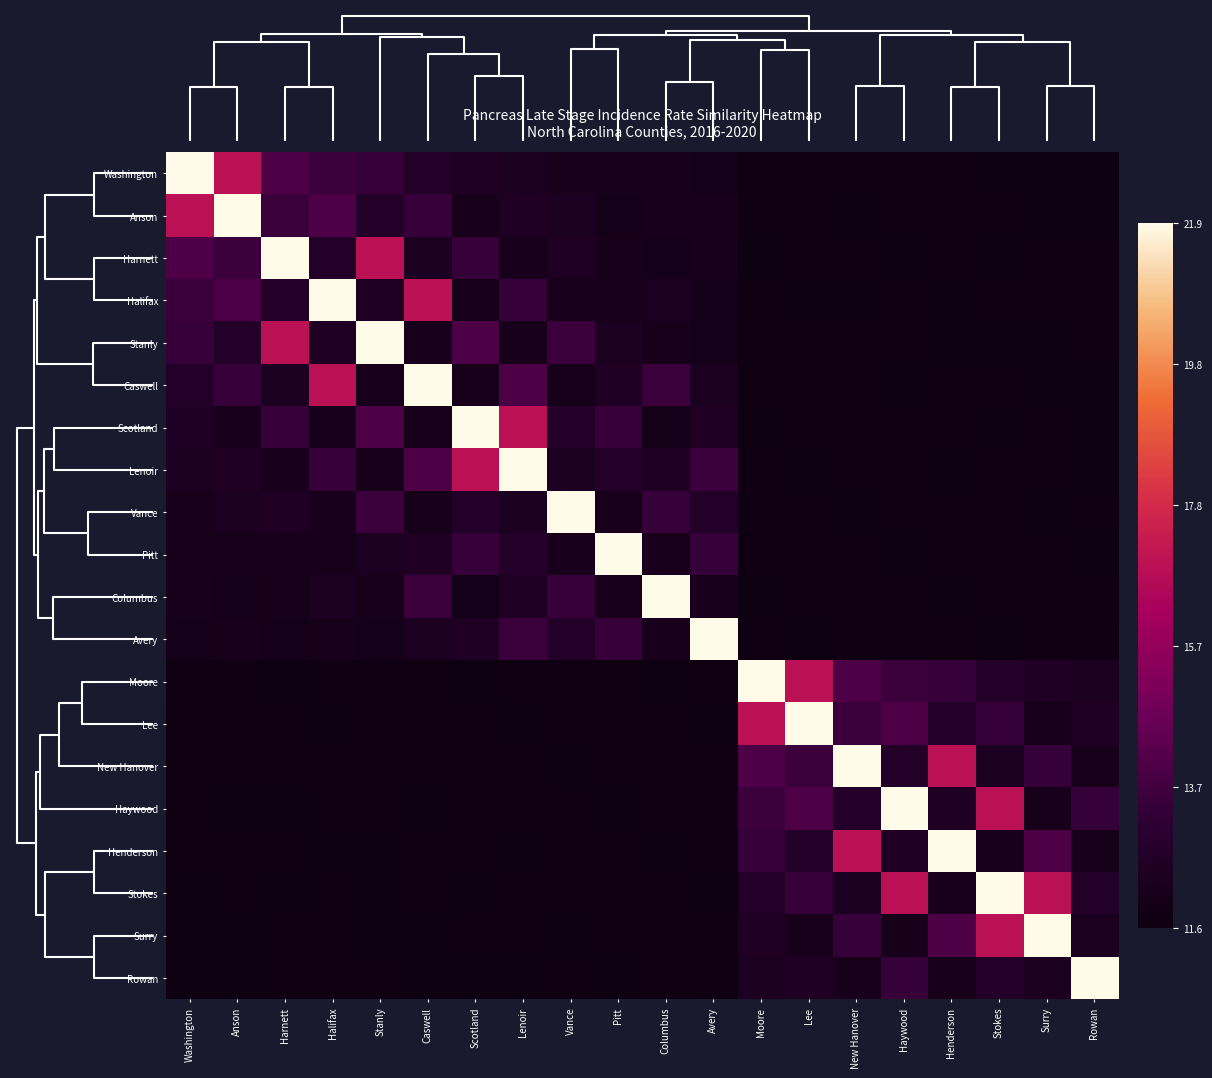

Reading left to right, extract all data points from this chart.

Washington: Washington=1.0	Anson=0.5	Harnett=0.2	Halifax=0.2	Stanly=0.2	Caswell=0.1	Scotland=0.1	Lenoir=0.1	Vance=0.1	Pitt=0.0	Columbus=0.0	Avery=0.0	Moore=0.0	Lee=0.0	New Hanover=0.0	Haywood=0.0	Henderson=0.0	Stokes=0.0	Surry=0.0	Rowan=0.0
Anson: Washington=0.5	Anson=1.0	Harnett=0.2	Halifax=0.2	Stanly=0.1	Caswell=0.2	Scotland=0.1	Lenoir=0.1	Vance=0.1	Pitt=0.0	Columbus=0.0	Avery=0.0	Moore=0.0	Lee=0.0	New Hanover=0.0	Haywood=0.0	Henderson=0.0	Stokes=0.0	Surry=0.0	Rowan=0.0
Harnett: Washington=0.2	Anson=0.2	Harnett=1.0	Halifax=0.1	Stanly=0.5	Caswell=0.1	Scotland=0.2	Lenoir=0.1	Vance=0.1	Pitt=0.0	Columbus=0.0	Avery=0.0	Moore=0.0	Lee=0.0	New Hanover=0.0	Haywood=0.0	Henderson=0.0	Stokes=0.0	Surry=0.0	Rowan=0.0
Halifax: Washington=0.2	Anson=0.2	Harnett=0.1	Halifax=1.0	Stanly=0.1	Caswell=0.5	Scotland=0.0	Lenoir=0.2	Vance=0.1	Pitt=0.0	Columbus=0.1	Avery=0.0	Moore=0.0	Lee=0.0	New Hanover=0.0	Haywood=0.0	Henderson=0.0	Stokes=0.0	Surry=0.0	Rowan=0.0
Stanly: Washington=0.2	Anson=0.1	Harnett=0.5	Halifax=0.1	Stanly=1.0	Caswell=0.1	Scotland=0.2	Lenoir=0.0	Vance=0.2	Pitt=0.1	Columbus=0.0	Avery=0.0	Moore=0.0	Lee=0.0	New Hanover=0.0	Haywood=0.0	Henderson=0.0	Stokes=0.0	Surry=0.0	Rowan=0.0
Caswell: Washington=0.1	Anson=0.2	Harnett=0.1	Halifax=0.5	Stanly=0.1	Caswell=1.0	Scotland=0.0	Lenoir=0.2	Vance=0.0	Pitt=0.1	Columbus=0.2	Avery=0.1	Moore=0.0	Lee=0.0	New Hanover=0.0	Haywood=0.0	Henderson=0.0	Stokes=0.0	Surry=0.0	Rowan=0.0
Scotland: Washington=0.1	Anson=0.1	Harnett=0.2	Halifax=0.0	Stanly=0.2	Caswell=0.0	Scotland=1.0	Lenoir=0.5	Vance=0.1	Pitt=0.2	Columbus=0.0	Avery=0.1	Moore=0.0	Lee=0.0	New Hanover=0.0	Haywood=0.0	Henderson=0.0	Stokes=0.0	Surry=0.0	Rowan=0.0
Lenoir: Washington=0.1	Anson=0.1	Harnett=0.1	Halifax=0.2	Stanly=0.0	Caswell=0.2	Scotland=0.5	Lenoir=1.0	Vance=0.1	Pitt=0.1	Columbus=0.1	Avery=0.2	Moore=0.0	Lee=0.0	New Hanover=0.0	Haywood=0.0	Henderson=0.0	Stokes=0.0	Surry=0.0	Rowan=0.0
Vance: Washington=0.1	Anson=0.1	Harnett=0.1	Halifax=0.1	Stanly=0.2	Caswell=0.0	Scotland=0.1	Lenoir=0.1	Vance=1.0	Pitt=0.1	Columbus=0.2	Avery=0.1	Moore=0.0	Lee=0.0	New Hanover=0.0	Haywood=0.0	Henderson=0.0	Stokes=0.0	Surry=0.0	Rowan=0.0
Pitt: Washington=0.0	Anson=0.0	Harnett=0.0	Halifax=0.0	Stanly=0.1	Caswell=0.1	Scotland=0.2	Lenoir=0.1	Vance=0.1	Pitt=1.0	Columbus=0.1	Avery=0.2	Moore=0.0	Lee=0.0	New Hanover=0.0	Haywood=0.0	Henderson=0.0	Stokes=0.0	Surry=0.0	Rowan=0.0
Columbus: Washington=0.0	Anson=0.0	Harnett=0.0	Halifax=0.1	Stanly=0.0	Caswell=0.2	Scotland=0.0	Lenoir=0.1	Vance=0.2	Pitt=0.1	Columbus=1.0	Avery=0.1	Moore=0.0	Lee=0.0	New Hanover=0.0	Haywood=0.0	Henderson=0.0	Stokes=0.0	Surry=0.0	Rowan=0.0
Avery: Washington=0.0	Anson=0.0	Harnett=0.0	Halifax=0.0	Stanly=0.0	Caswell=0.1	Scotland=0.1	Lenoir=0.2	Vance=0.1	Pitt=0.2	Columbus=0.1	Avery=1.0	Moore=0.0	Lee=0.0	New Hanover=0.0	Haywood=0.0	Henderson=0.0	Stokes=0.0	Surry=0.0	Rowan=0.0
Moore: Washington=0.0	Anson=0.0	Harnett=0.0	Halifax=0.0	Stanly=0.0	Caswell=0.0	Scotland=0.0	Lenoir=0.0	Vance=0.0	Pitt=0.0	Columbus=0.0	Avery=0.0	Moore=1.0	Lee=0.5	New Hanover=0.2	Haywood=0.2	Henderson=0.2	Stokes=0.1	Surry=0.1	Rowan=0.1
Lee: Washington=0.0	Anson=0.0	Harnett=0.0	Halifax=0.0	Stanly=0.0	Caswell=0.0	Scotland=0.0	Lenoir=0.0	Vance=0.0	Pitt=0.0	Columbus=0.0	Avery=0.0	Moore=0.5	Lee=1.0	New Hanover=0.2	Haywood=0.2	Henderson=0.1	Stokes=0.2	Surry=0.1	Rowan=0.1
New Hanover: Washington=0.0	Anson=0.0	Harnett=0.0	Halifax=0.0	Stanly=0.0	Caswell=0.0	Scotland=0.0	Lenoir=0.0	Vance=0.0	Pitt=0.0	Columbus=0.0	Avery=0.0	Moore=0.2	Lee=0.2	New Hanover=1.0	Haywood=0.1	Henderson=0.5	Stokes=0.1	Surry=0.2	Rowan=0.1
Haywood: Washington=0.0	Anson=0.0	Harnett=0.0	Halifax=0.0	Stanly=0.0	Caswell=0.0	Scotland=0.0	Lenoir=0.0	Vance=0.0	Pitt=0.0	Columbus=0.0	Avery=0.0	Moore=0.2	Lee=0.2	New Hanover=0.1	Haywood=1.0	Henderson=0.1	Stokes=0.5	Surry=0.0	Rowan=0.2
Henderson: Washington=0.0	Anson=0.0	Harnett=0.0	Halifax=0.0	Stanly=0.0	Caswell=0.0	Scotland=0.0	Lenoir=0.0	Vance=0.0	Pitt=0.0	Columbus=0.0	Avery=0.0	Moore=0.2	Lee=0.1	New Hanover=0.5	Haywood=0.1	Henderson=1.0	Stokes=0.1	Surry=0.2	Rowan=0.0
Stokes: Washington=0.0	Anson=0.0	Harnett=0.0	Halifax=0.0	Stanly=0.0	Caswell=0.0	Scotland=0.0	Lenoir=0.0	Vance=0.0	Pitt=0.0	Columbus=0.0	Avery=0.0	Moore=0.1	Lee=0.2	New Hanover=0.1	Haywood=0.5	Henderson=0.1	Stokes=1.0	Surry=0.5	Rowan=0.1
Surry: Washington=0.0	Anson=0.0	Harnett=0.0	Halifax=0.0	Stanly=0.0	Caswell=0.0	Scotland=0.0	Lenoir=0.0	Vance=0.0	Pitt=0.0	Columbus=0.0	Avery=0.0	Moore=0.1	Lee=0.1	New Hanover=0.2	Haywood=0.0	Henderson=0.2	Stokes=0.5	Surry=1.0	Rowan=0.1
Rowan: Washington=0.0	Anson=0.0	Harnett=0.0	Halifax=0.0	Stanly=0.0	Caswell=0.0	Scotland=0.0	Lenoir=0.0	Vance=0.0	Pitt=0.0	Columbus=0.0	Avery=0.0	Moore=0.1	Lee=0.1	New Hanover=0.1	Haywood=0.2	Henderson=0.0	Stokes=0.1	Surry=0.1	Rowan=1.0